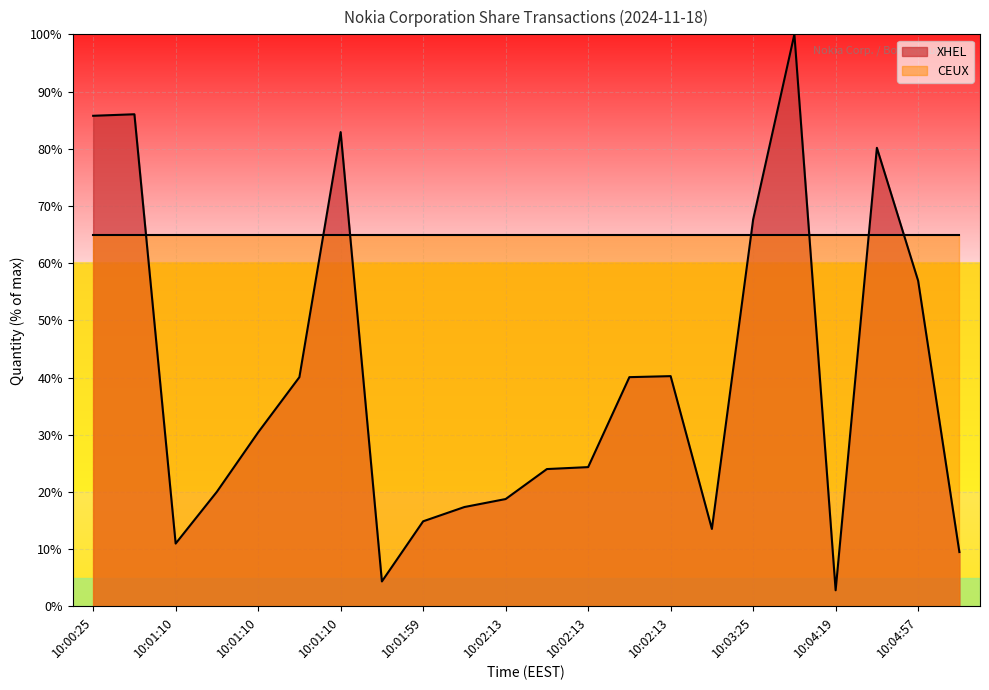

True or false: the data shows 13.6 at 10:03:16.

True